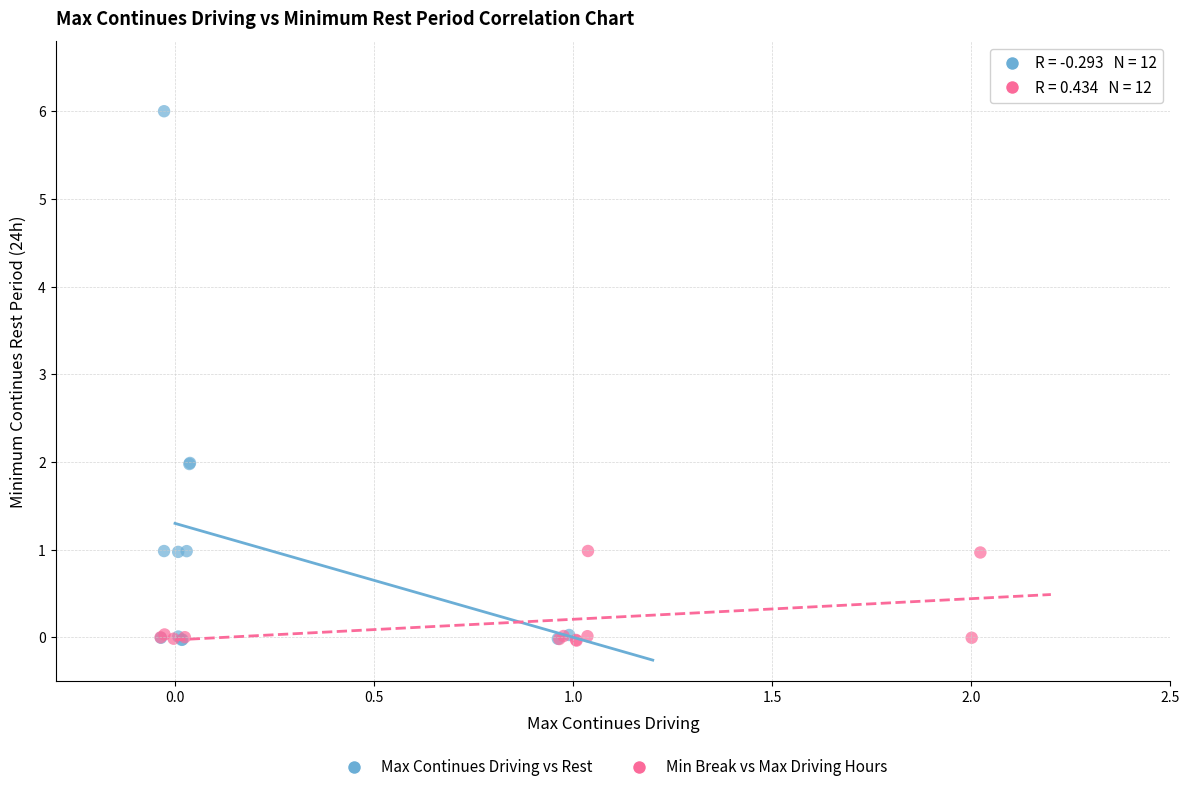

Which series has the widest spread of Y values?

Max Continues Driving vs Rest